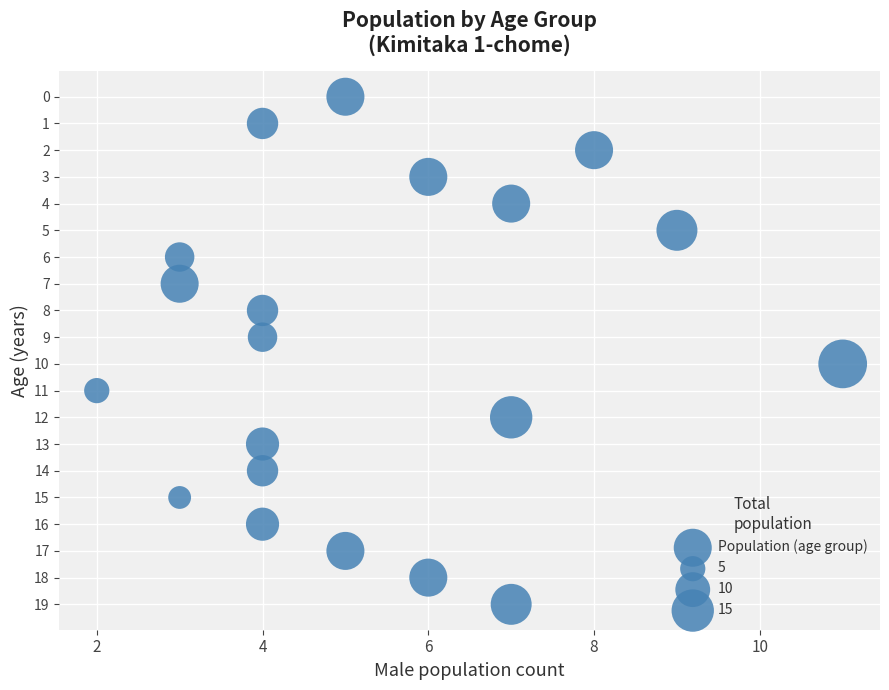

What is the range of Y values (max minus min)?

19